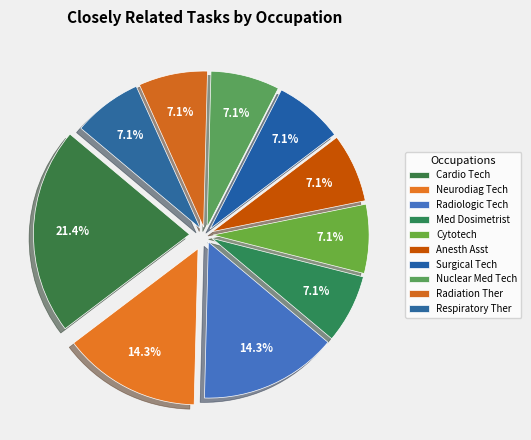

How many slices are in this pie chart?

10